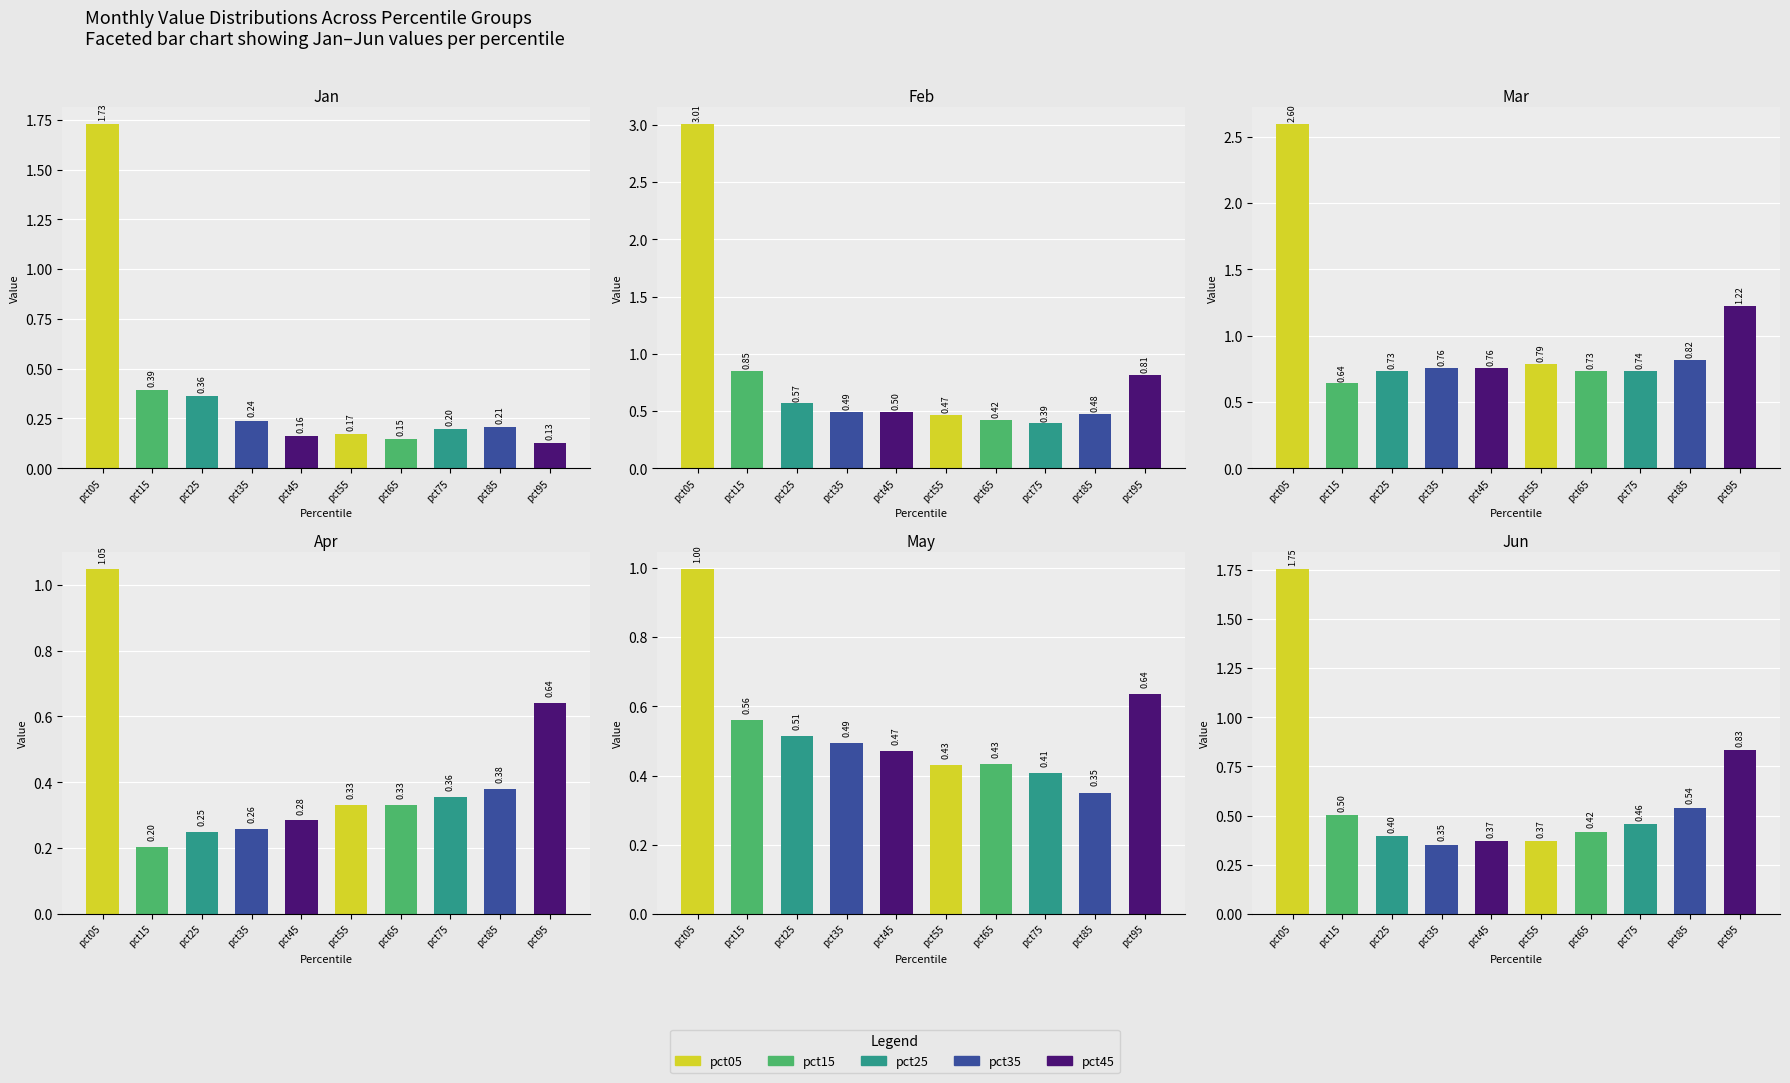

Which category has the highest value in the Jan series?

pct05